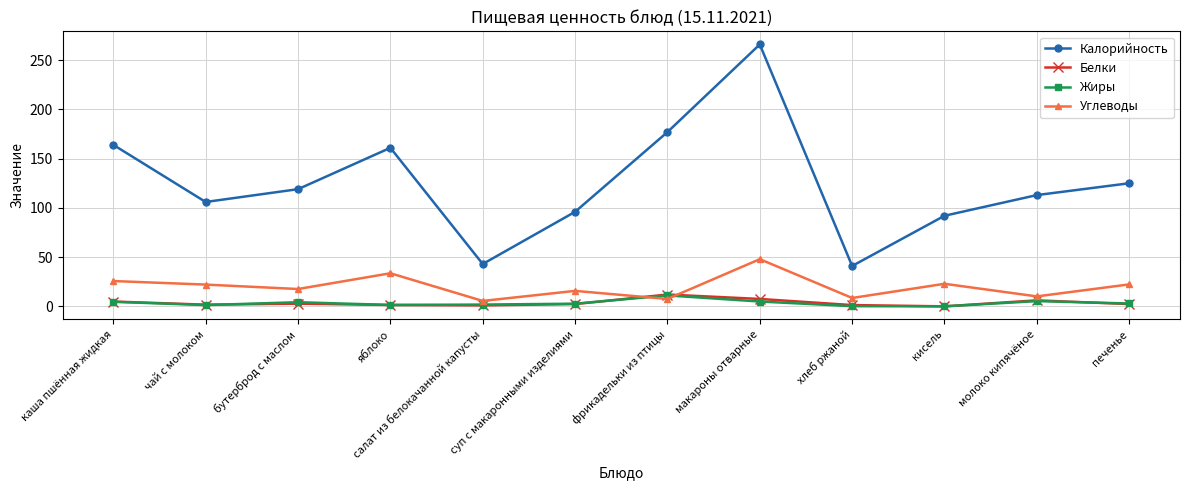

True or false: Белки and Калорийность cross at least once.

False